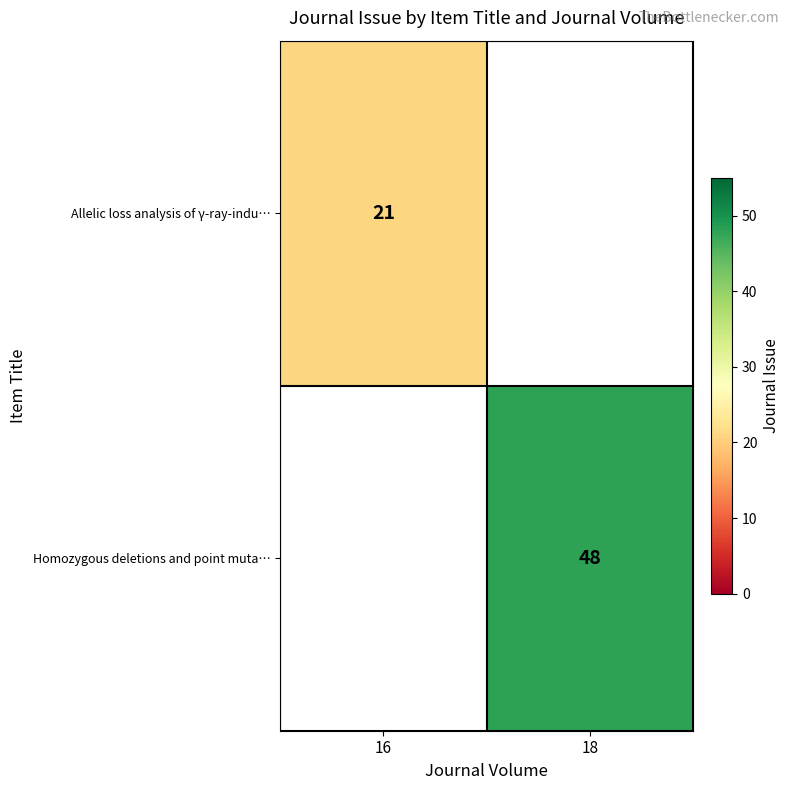

Is the value of Homozygous deletions and point muta… at 18 greater than the value of Allelic loss analysis of γ-ray-indu… at 16?

Yes